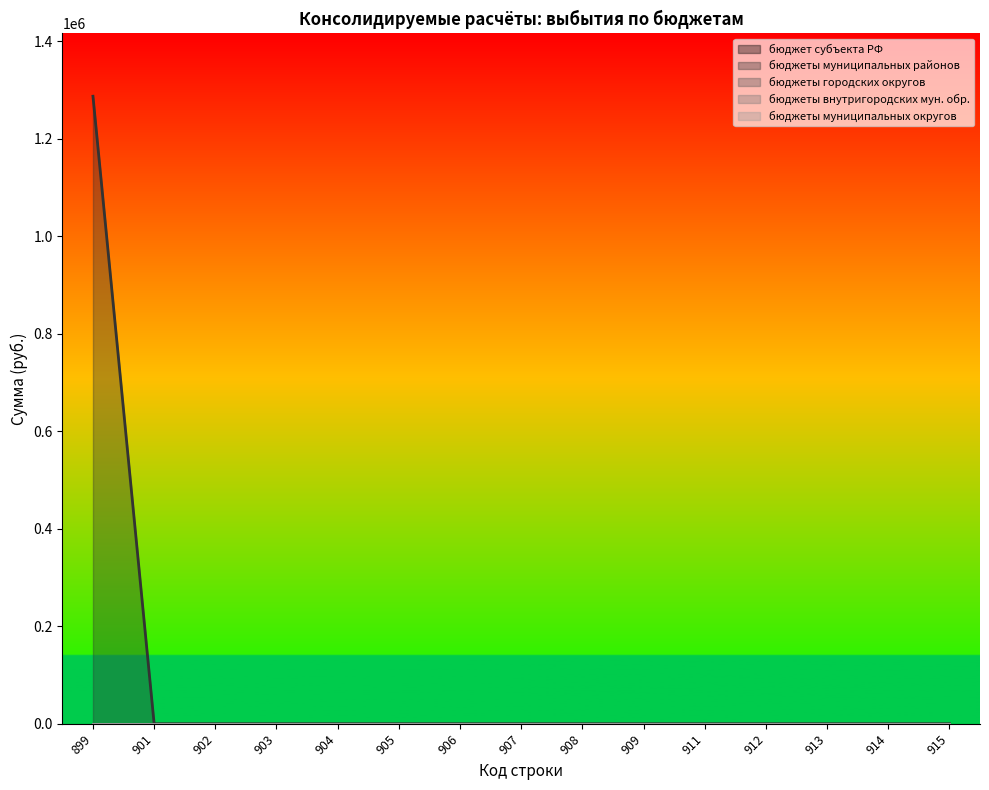

True or false: бюджеты городских округов and бюджеты муниципальных округов cross at least once.

False